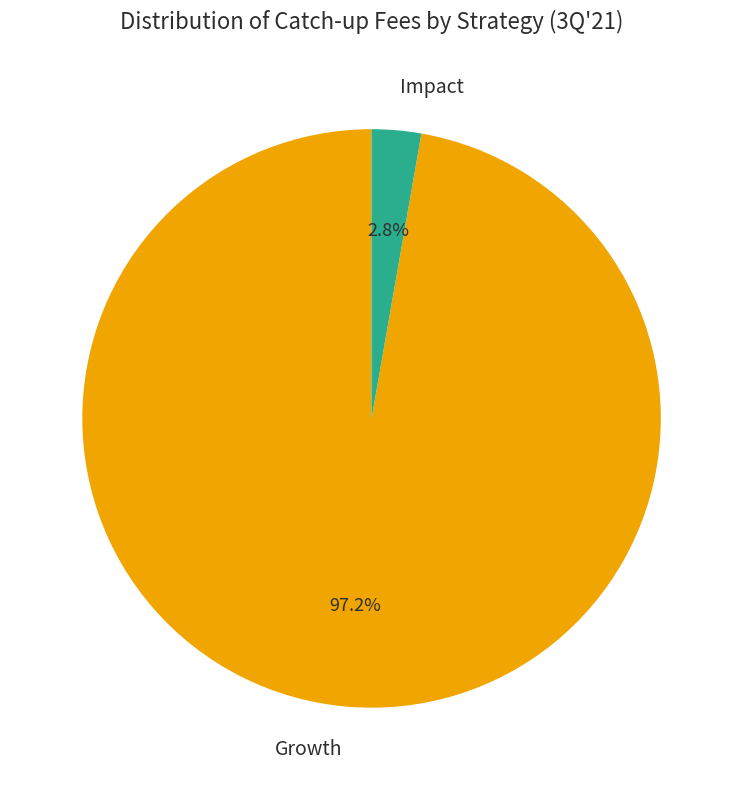

To the nearest percent, what is the difference between the largest and smallest slice percentages?

94%